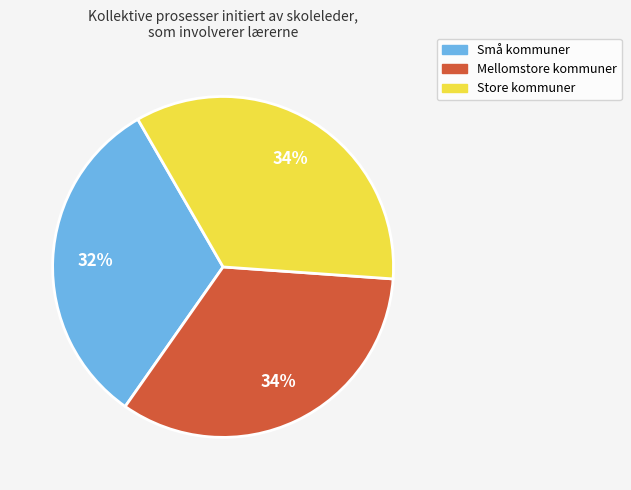

What percentage is the Mellomstore kommuner slice, to the nearest percent?

34%